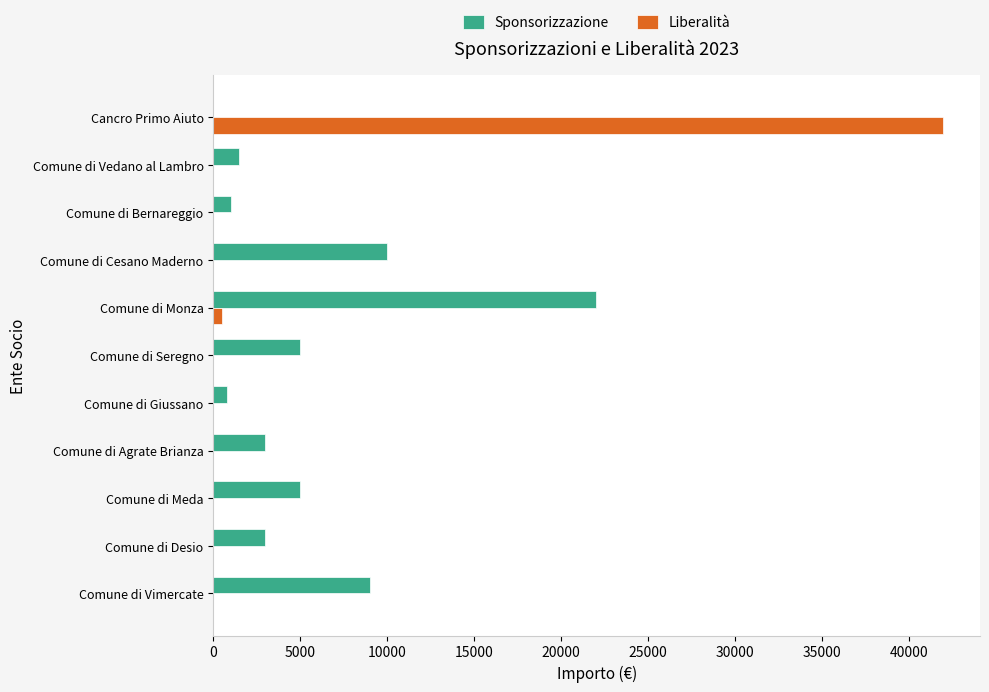

True or false: Sponsorizzazione has a value of 39151 at Comune di Monza.

False